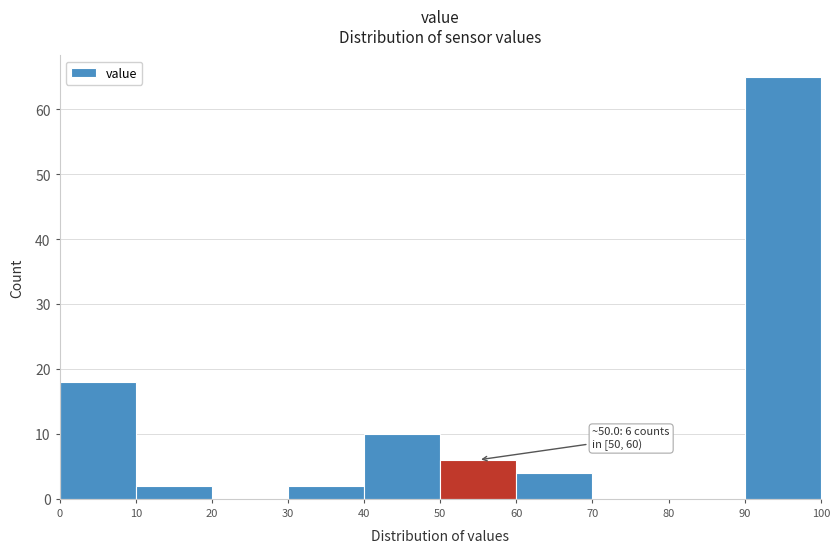

Over which range of the x-axis is the bar tallest?

90 to 100